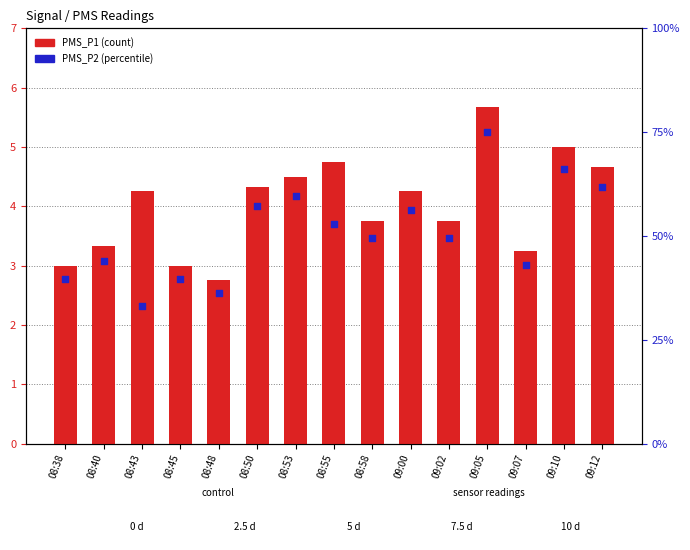

Which series has the widest spread of Y values?

PMS_P2